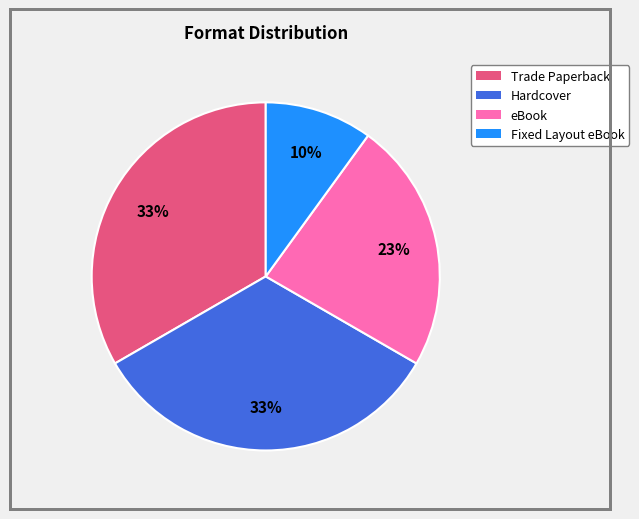

Does Trade Paperback represent more than half of the total?

No